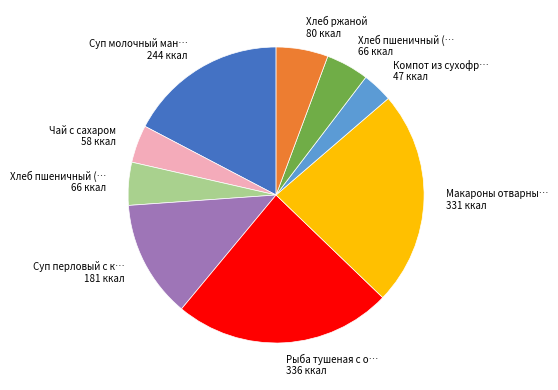

Is there any slice that represents more than half of the pie?

No